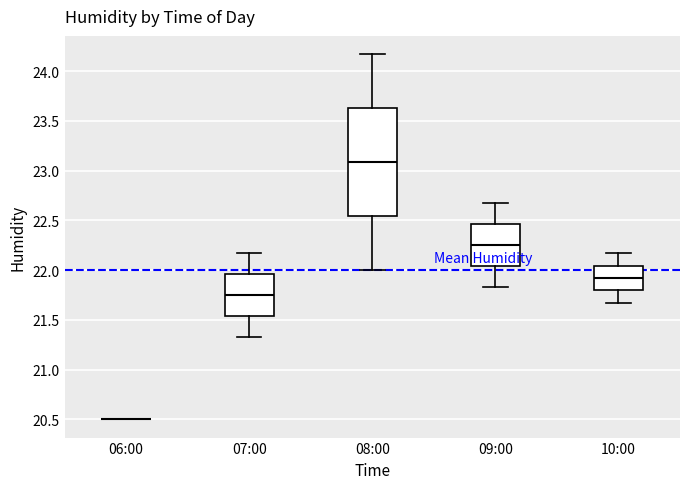

Comparing the boxes themselves (not the whiskers), which one is the tallest?

08:00